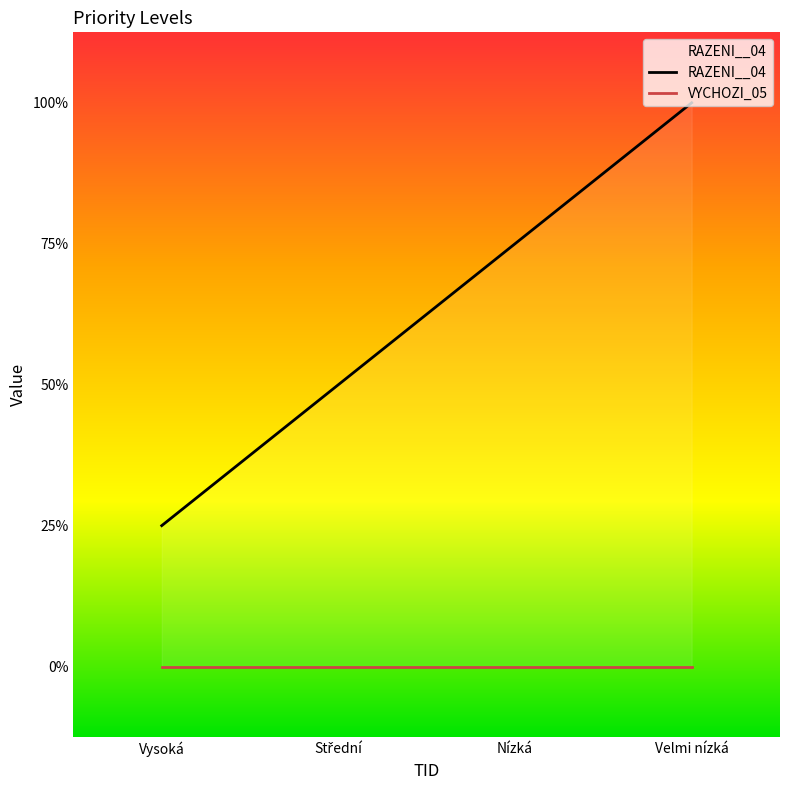

How many lines are shown in the chart?

2